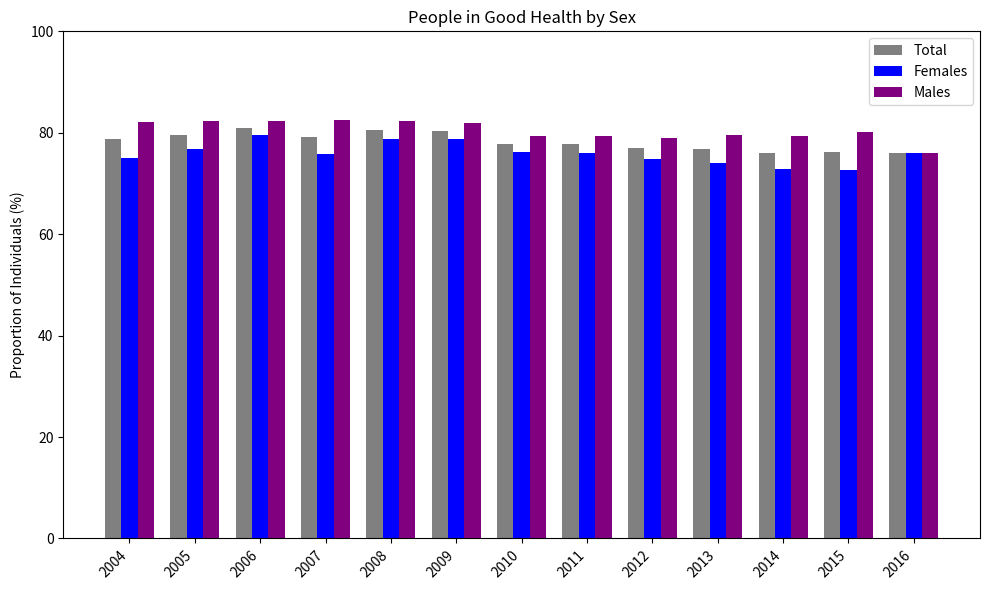

Is the value of Females at 2009 greater than the value of Total at 2006?

No